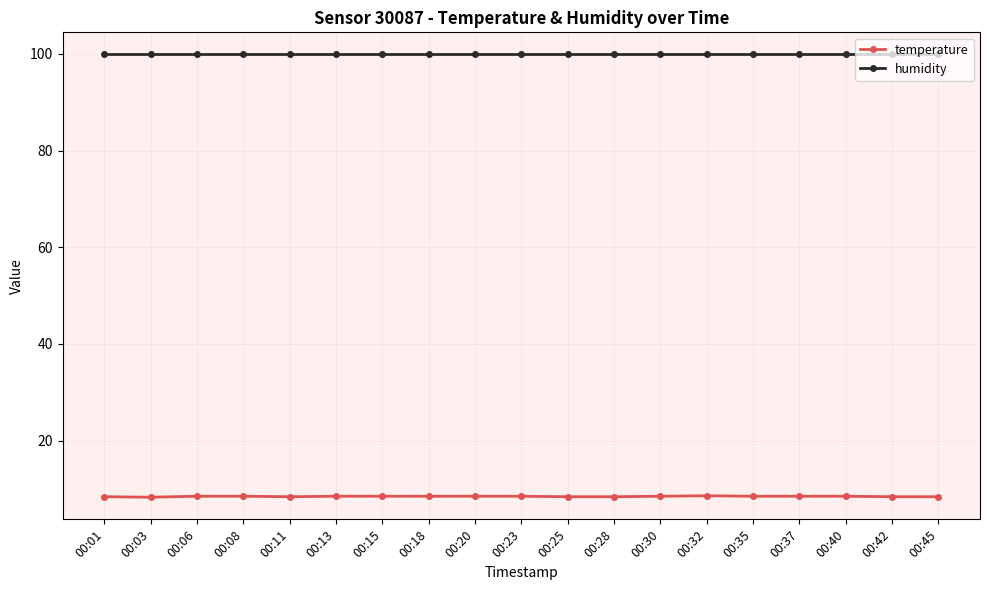

True or false: humidity has a value of 154.0 at 00:35.

False